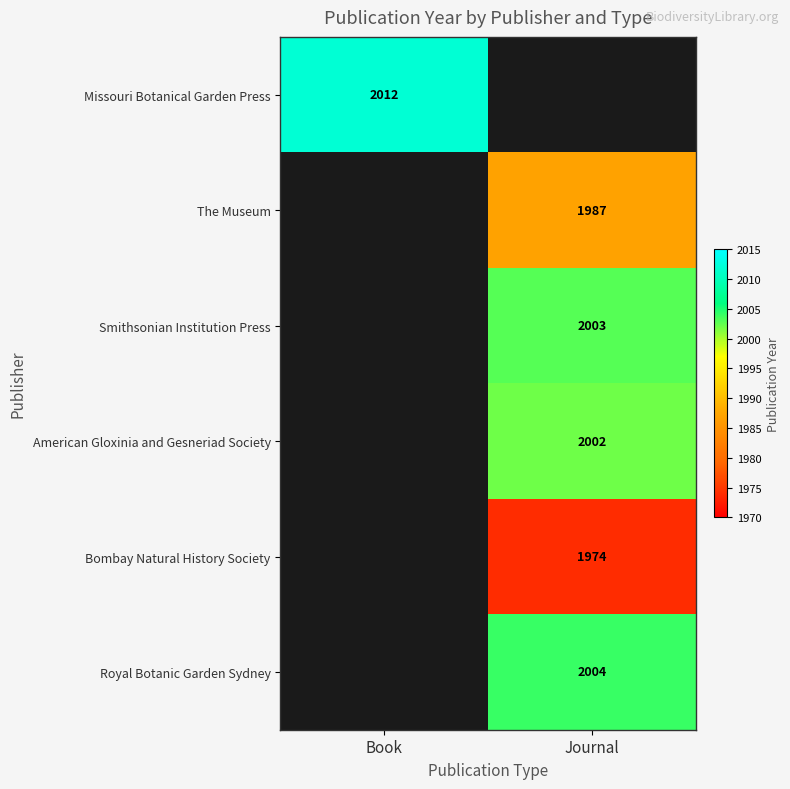

Is it true that Missouri Botanical Garden Press equals 2644 at Book?

False